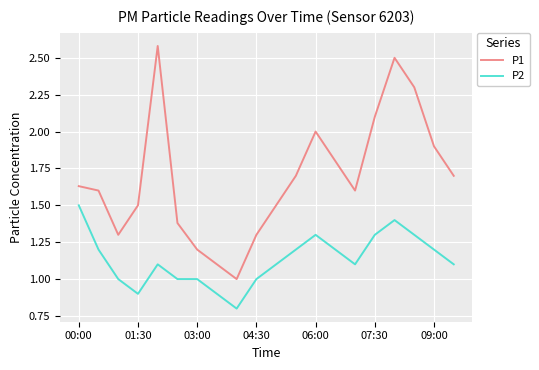

True or false: P2 and P1 cross at least once.

False